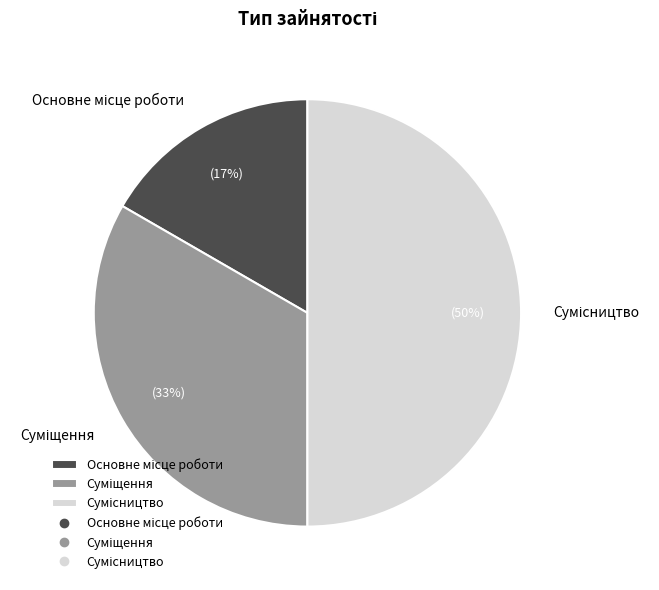

Count the number of slices in the pie.

3